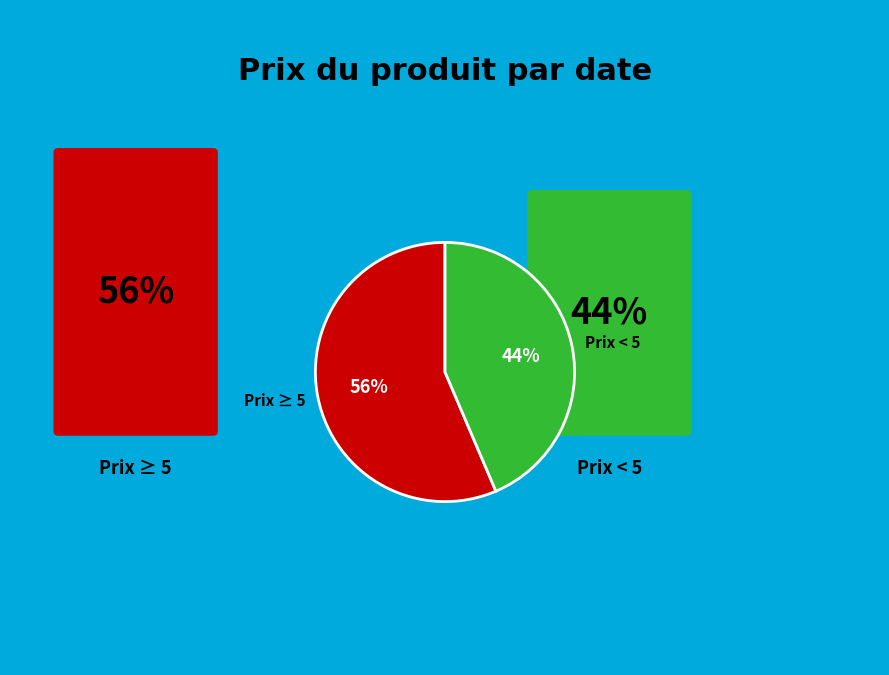

Which has a higher value, Prix ≥ 5 or Prix < 5?

Prix ≥ 5